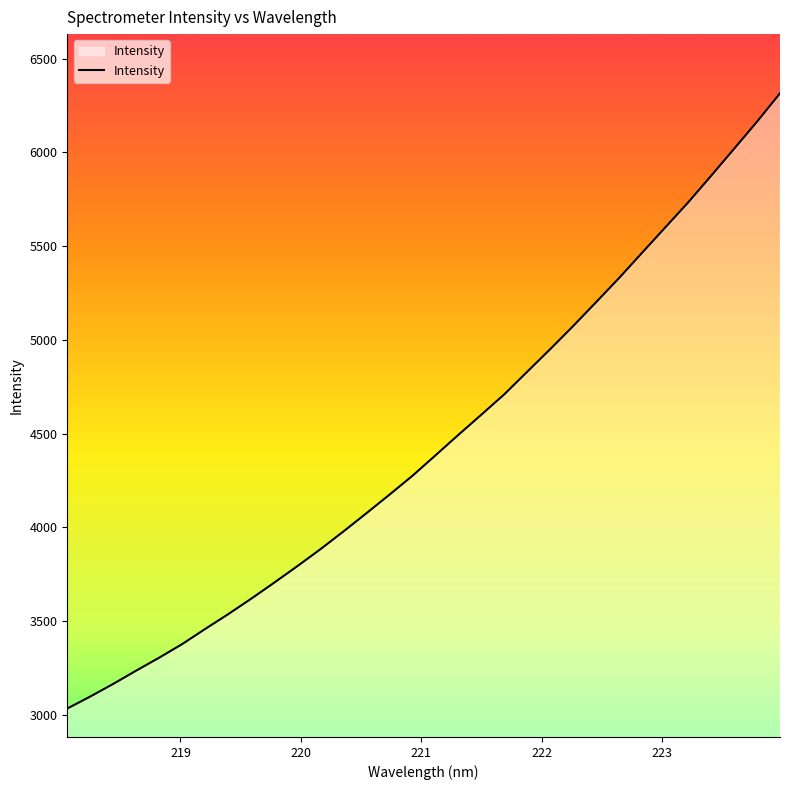

What is the smallest value displayed?

3033.9